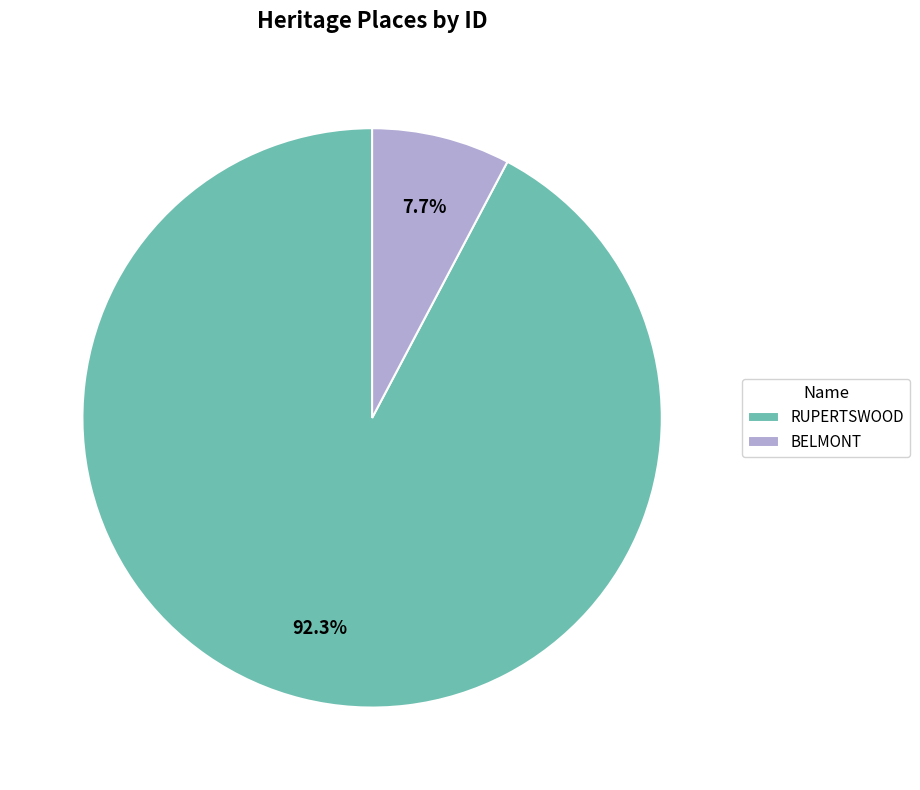

How many slices are in this pie chart?

2